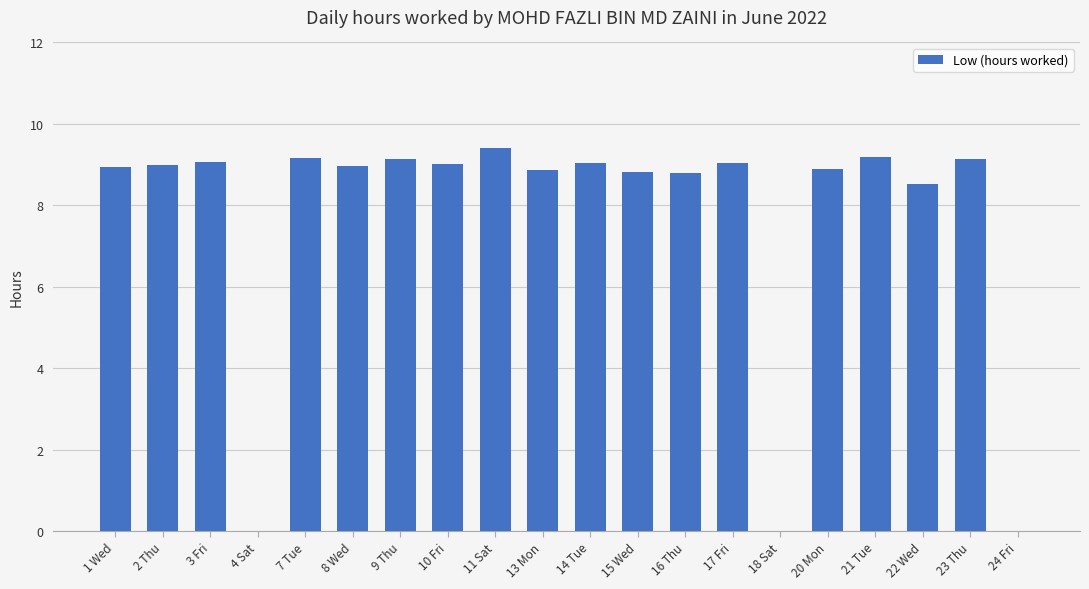

The value at 4 Sat is 0.0. True or false?

True